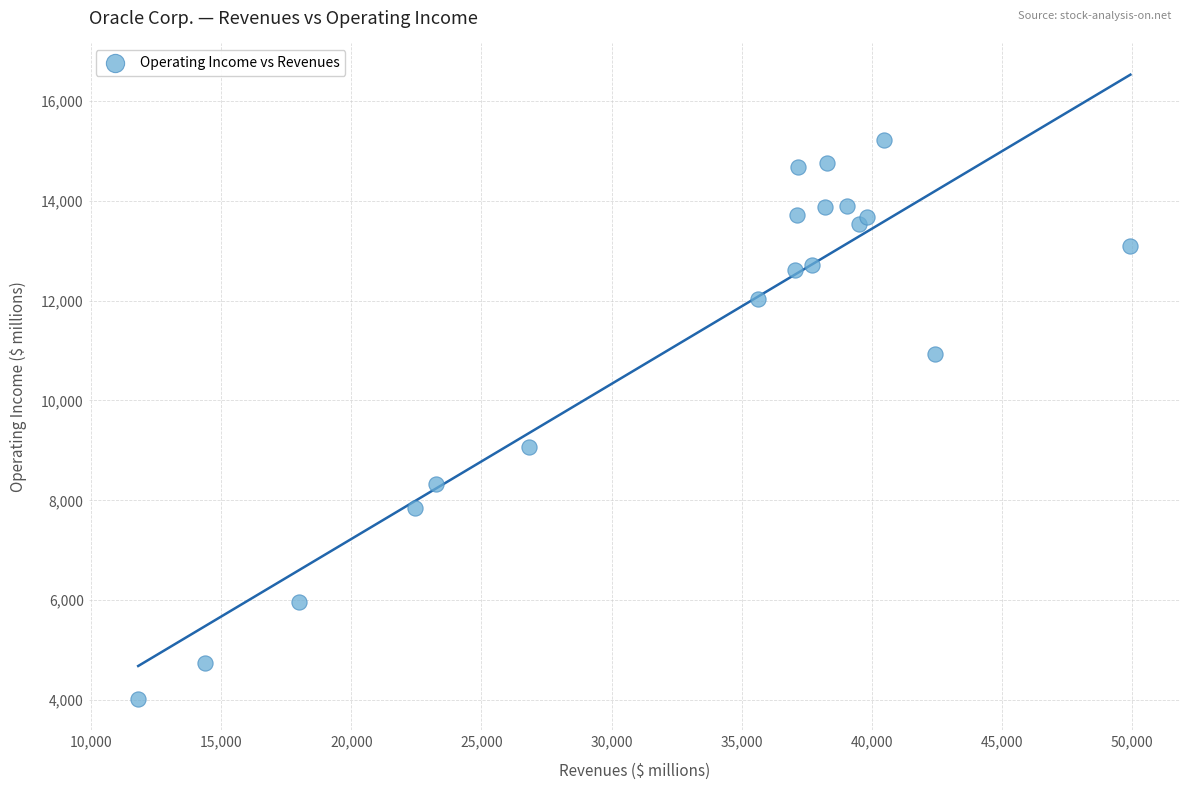

What Y value in the scatter plot is closest to 9617?

9062